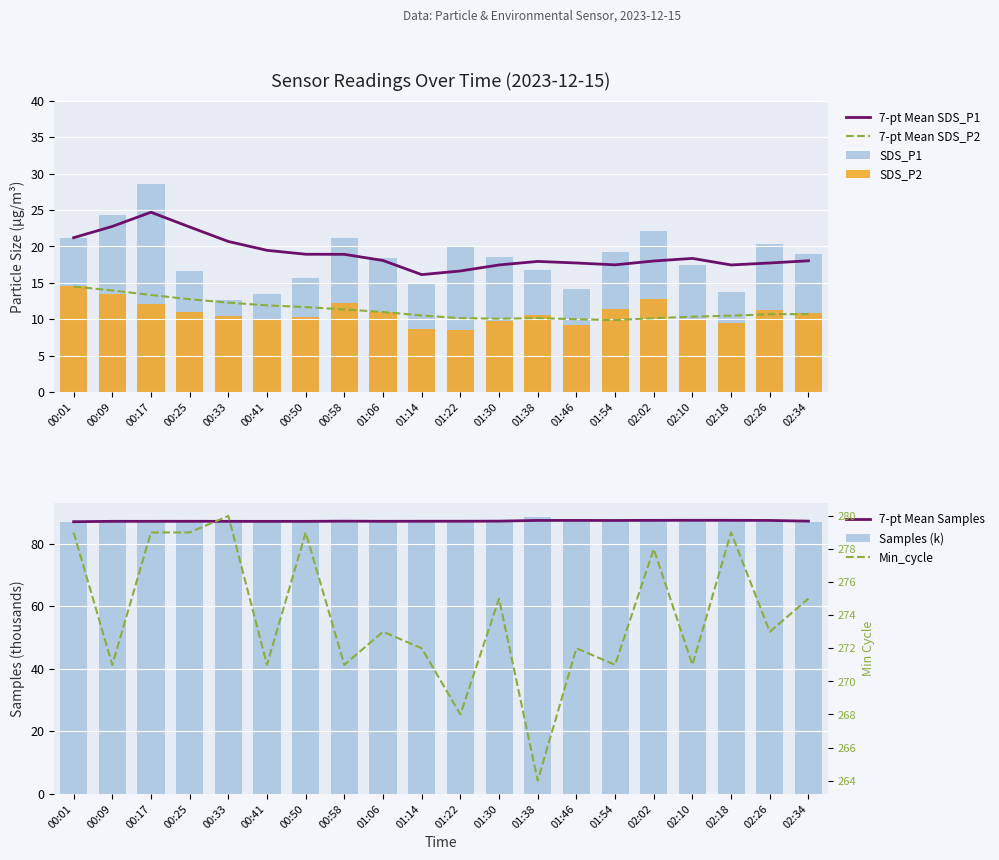

Which series changed the most between 00:25 and 01:46?

Min_cycle